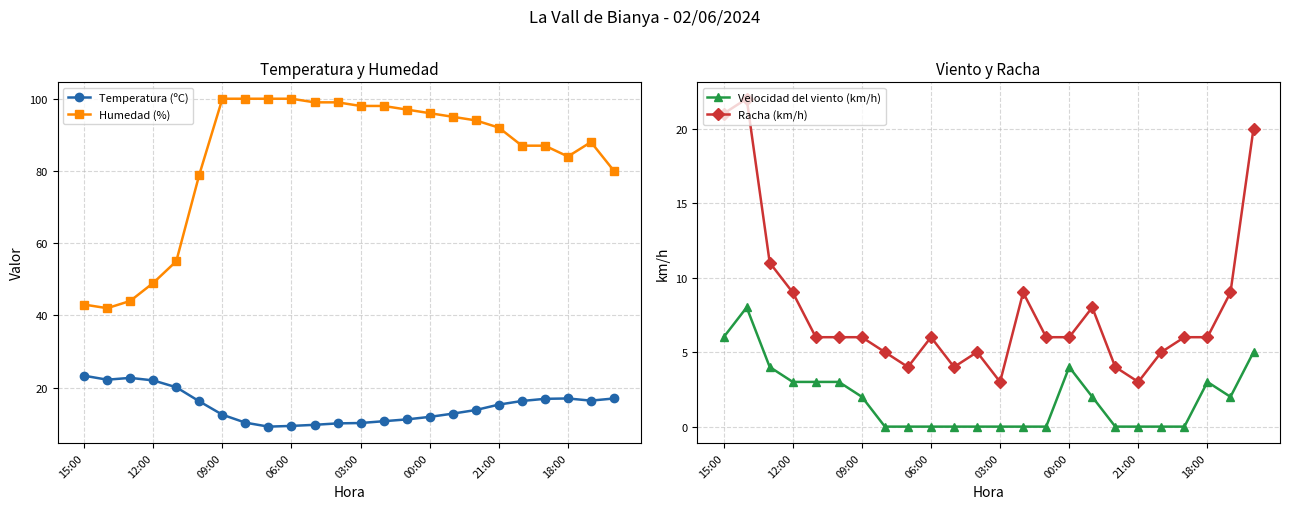

Is this an area chart (filled region under the line)?

No